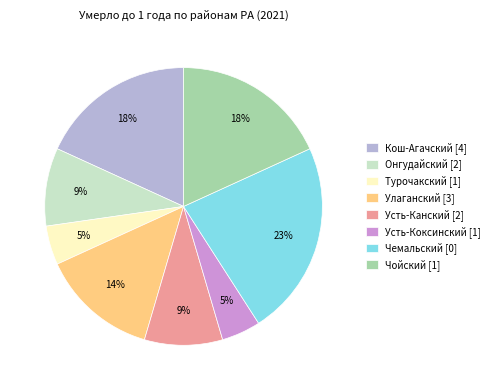

What percentage is the Онгудайский [2] slice, to the nearest percent?

9%